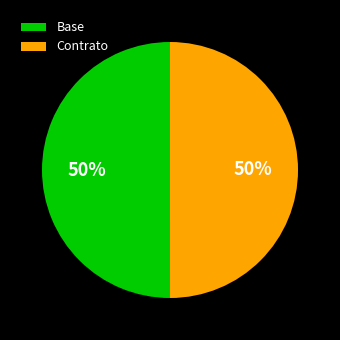

What percentage is the Contrato slice, to the nearest percent?

50%